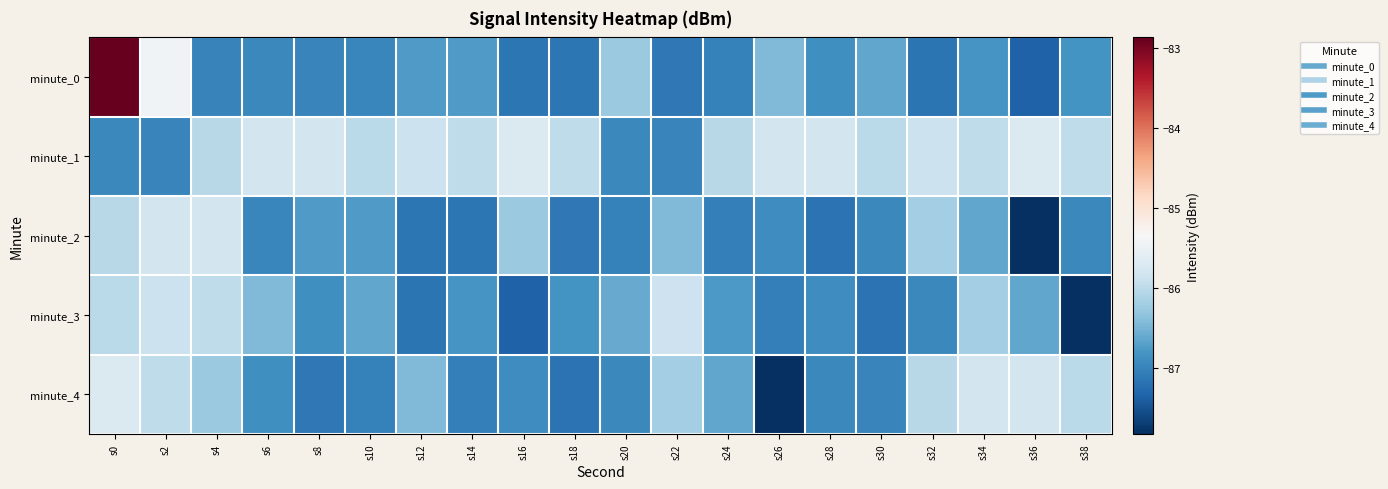

Between s0 and s22, which series saw the biggest shift?

minute_0